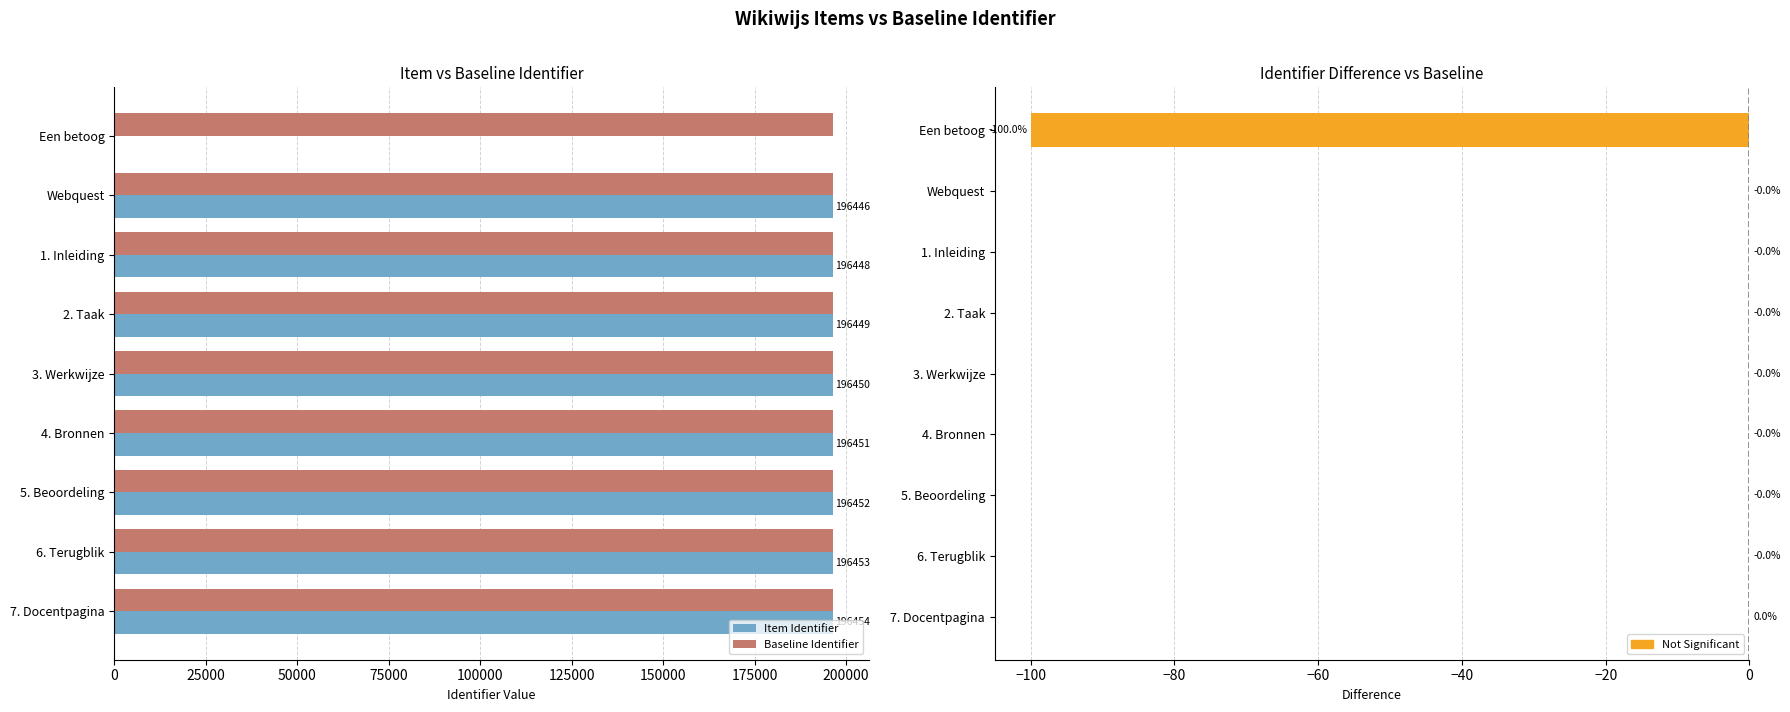

What is the spread (max minus min) of values at 200000?

196454.0